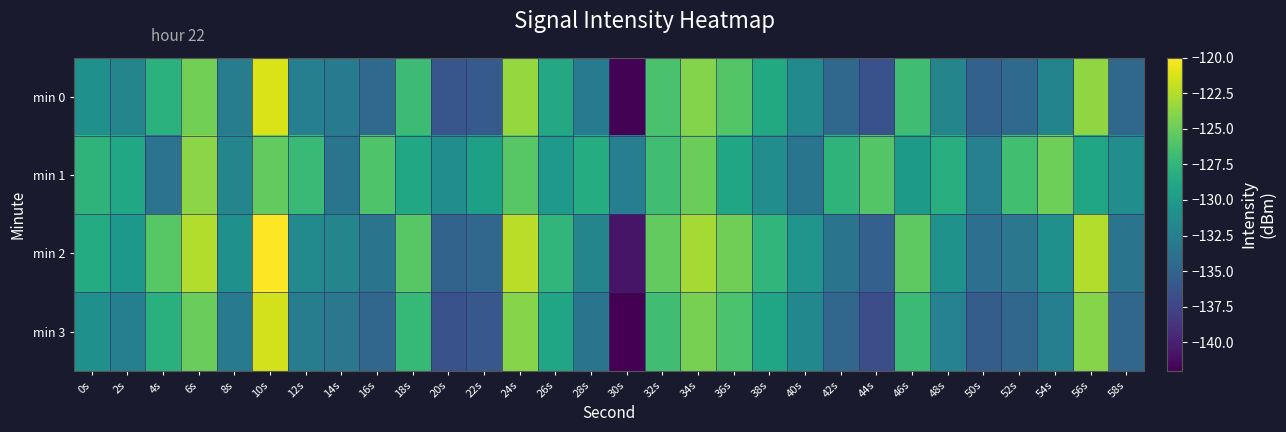

How many categories are shown in the chart?

30